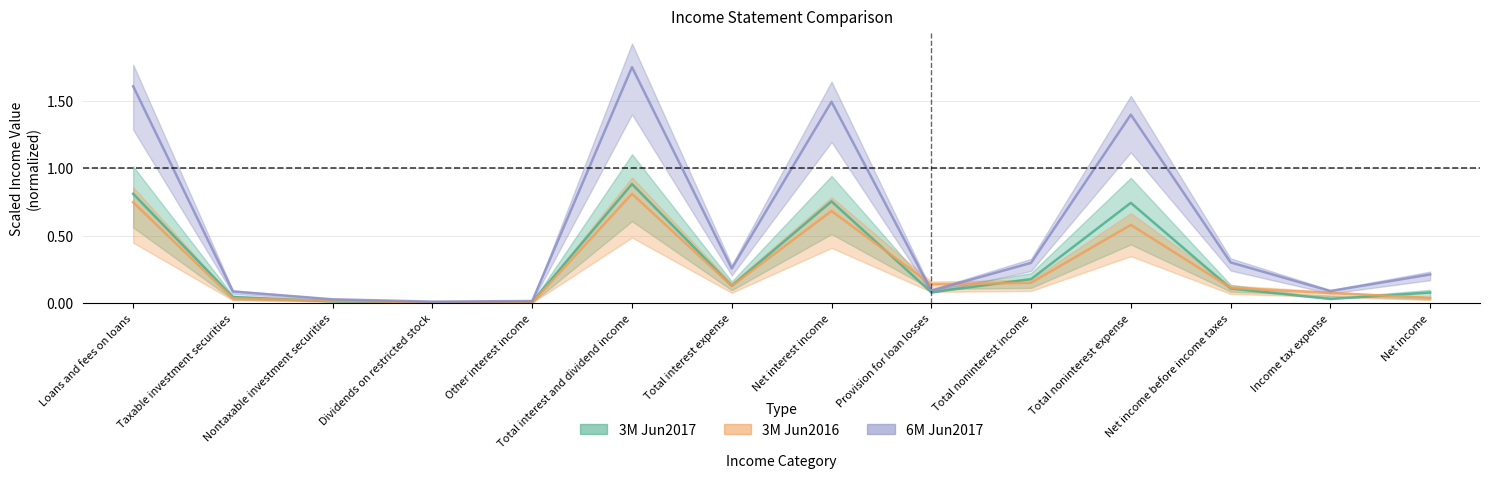

At which category does 6M Jun2017 reach its first local peak?

Total interest and dividend income